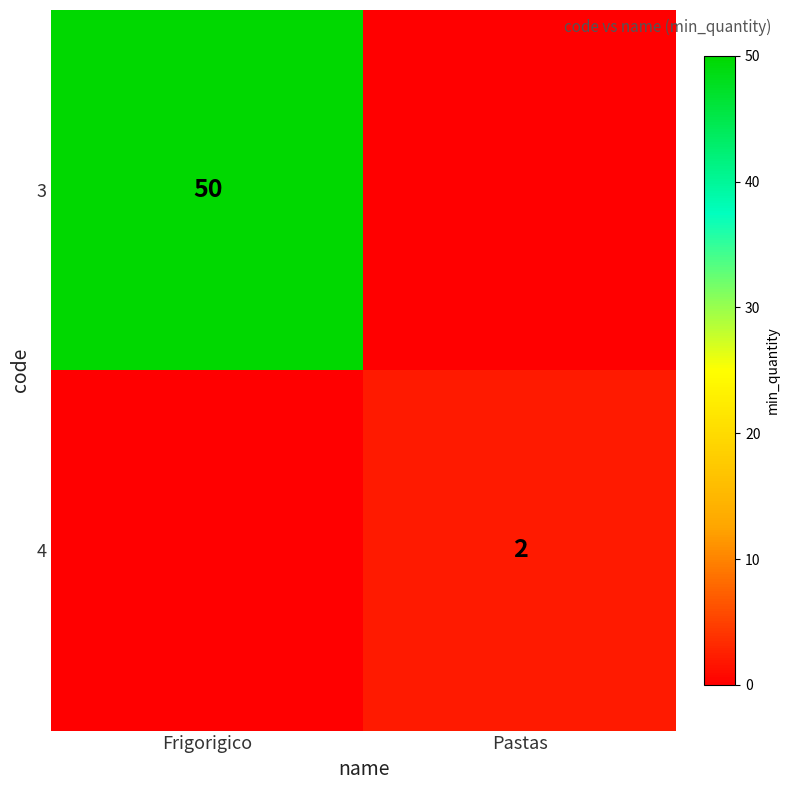

The value of 4 at Pastas is 1. True or false?

False